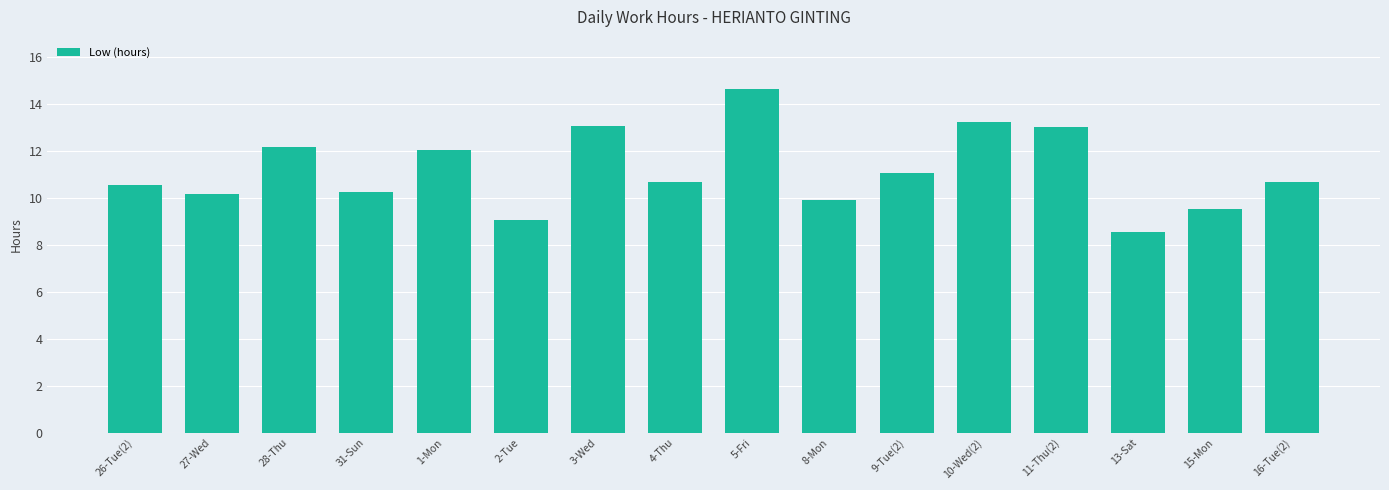

Where is the data nearest to the value 11?

9-Tue(2)